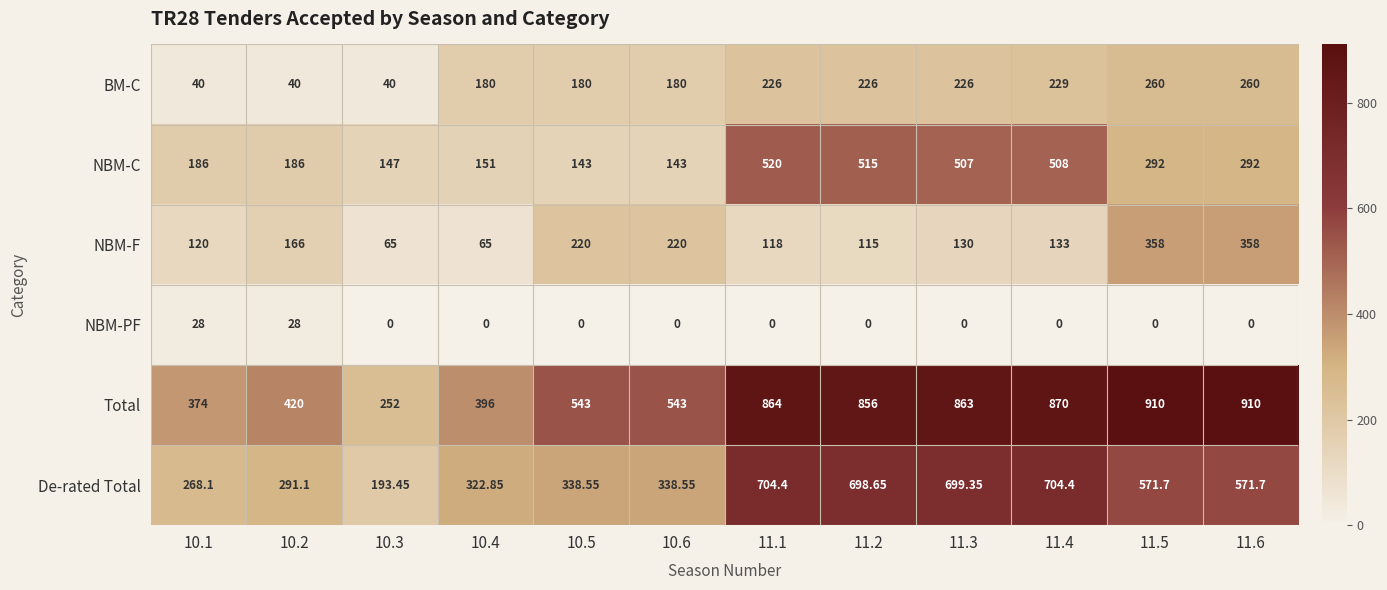

Is the value of De-rated Total at 11.5 greater than the value of Total at 11.4?

No